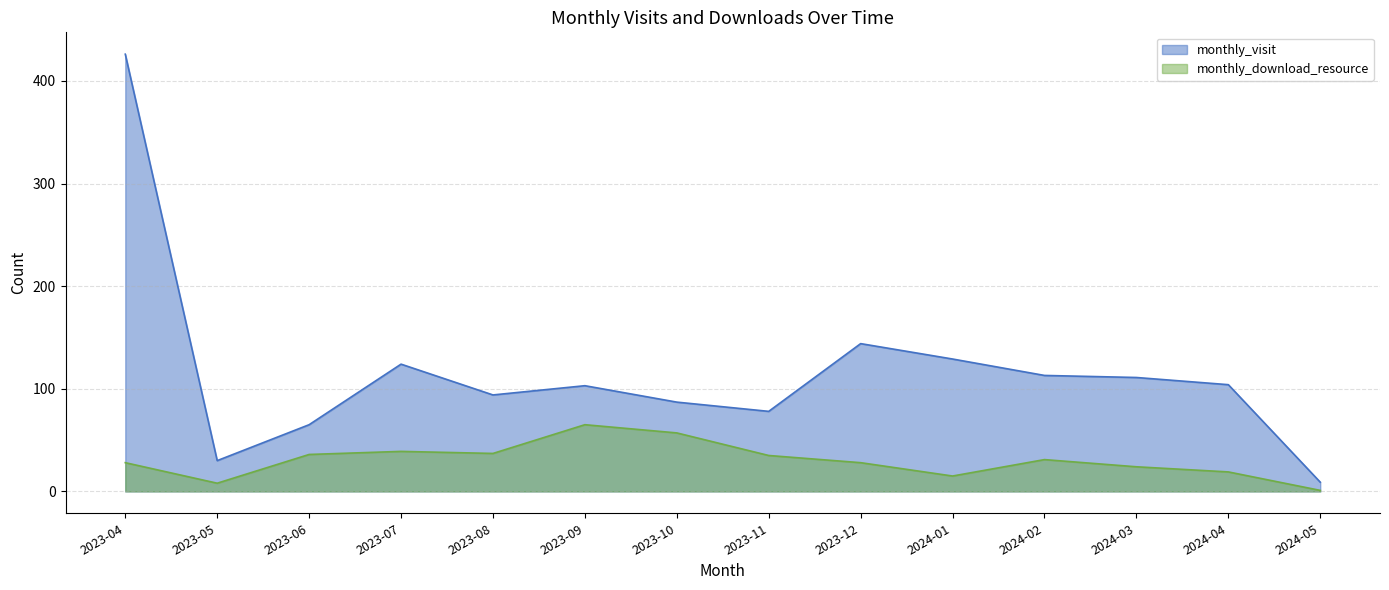

How many lines are shown in the chart?

2